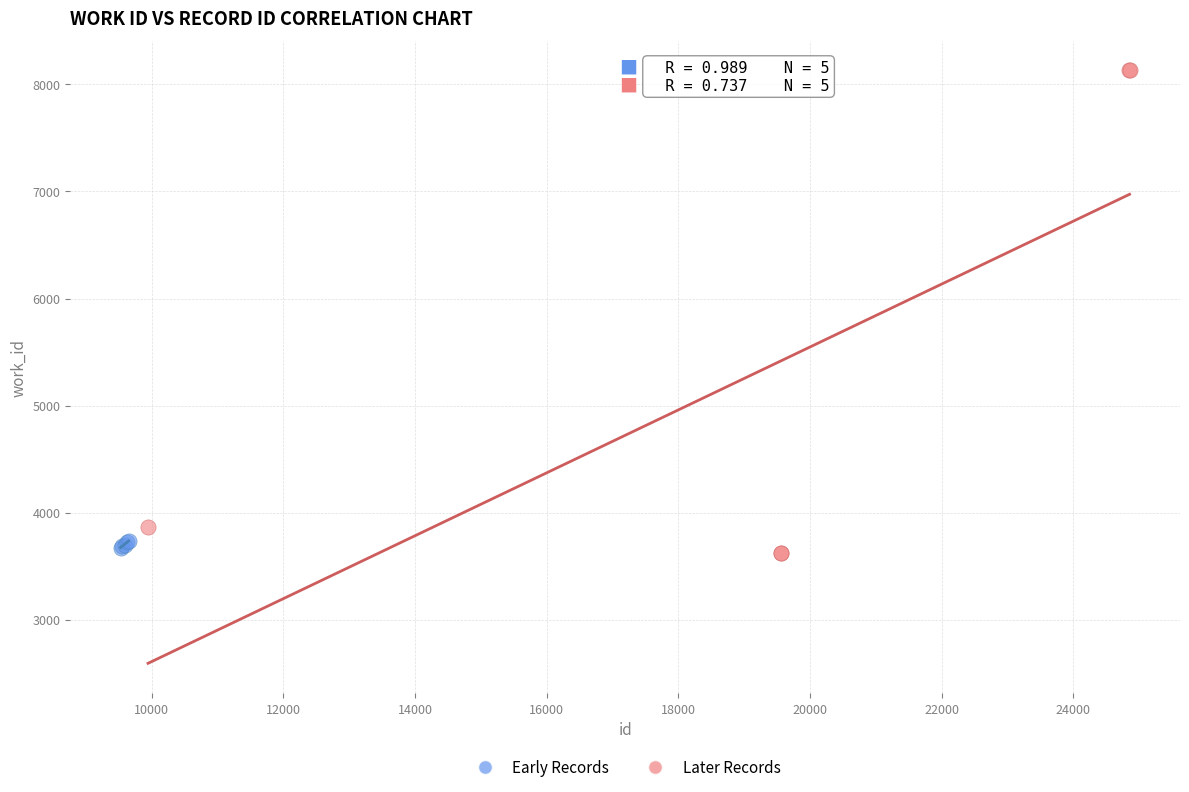

Which series has the widest spread of Y values?

Later Records